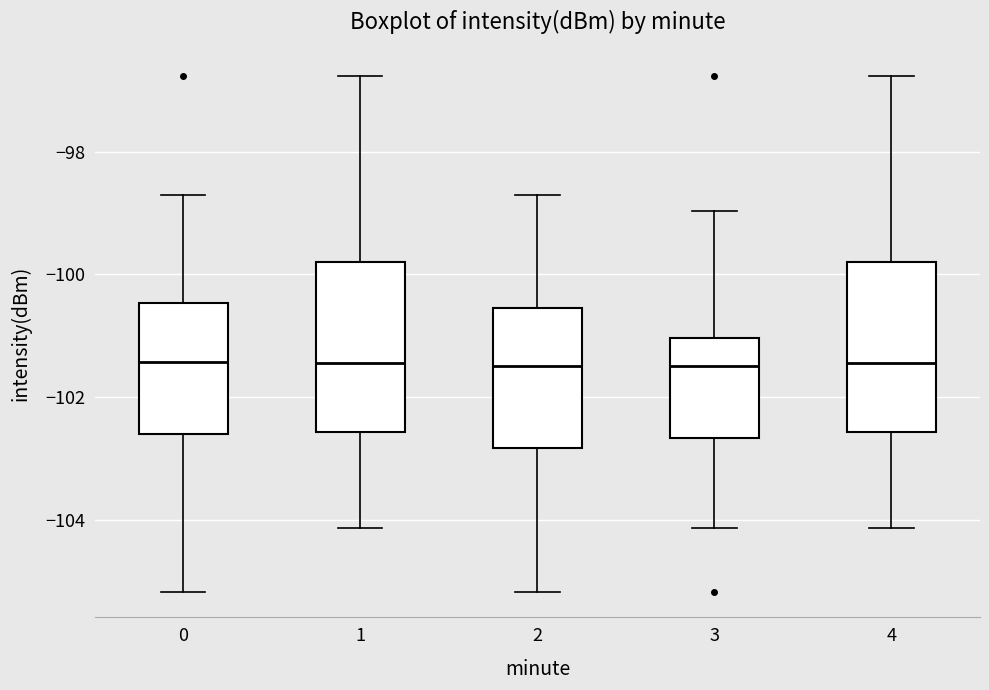

Reading left to right, read every box against the y-axis: the position of its median line, the range the box covers, and the ends of its whiskers. The values are not printed on the chart, so give them approximately, as read against the axis.

0: median -101.4, box -102.6 to -100.4, whiskers -105.2 to -98.8
1: median -101.4, box -102.6 to -99.8, whiskers -104.2 to -96.8
2: median -101.4, box -102.8 to -100.6, whiskers -105.2 to -98.8
3: median -101.4, box -102.6 to -101.0, whiskers -104.2 to -99.0
4: median -101.4, box -102.6 to -99.8, whiskers -104.2 to -96.8